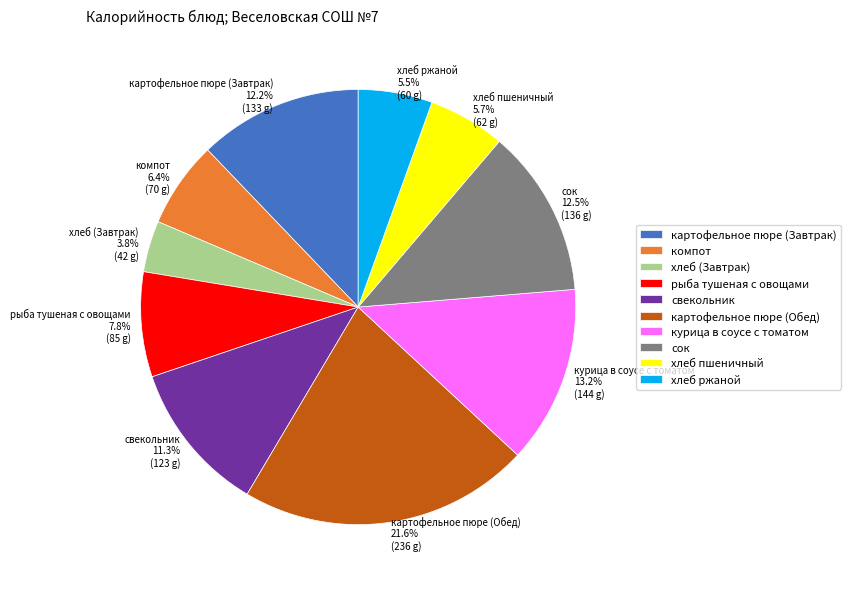

Count the number of slices in the pie.

10